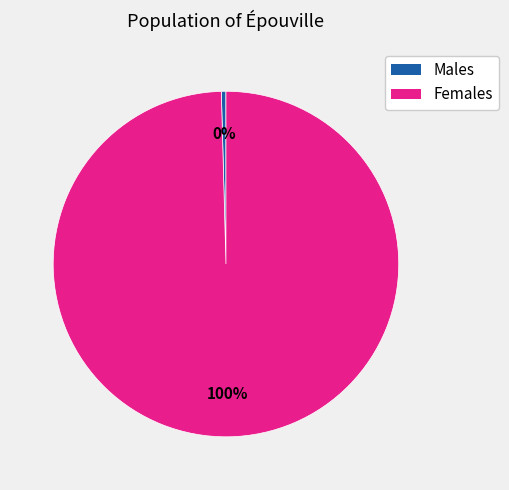

Is there a majority slice in this chart?

Yes